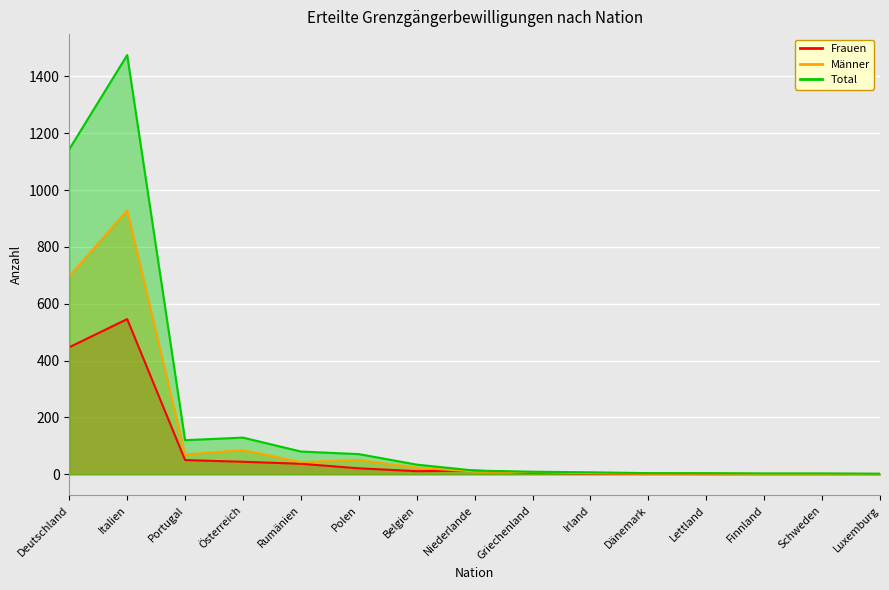

The value of Total at Österreich is 129. True or false?

True